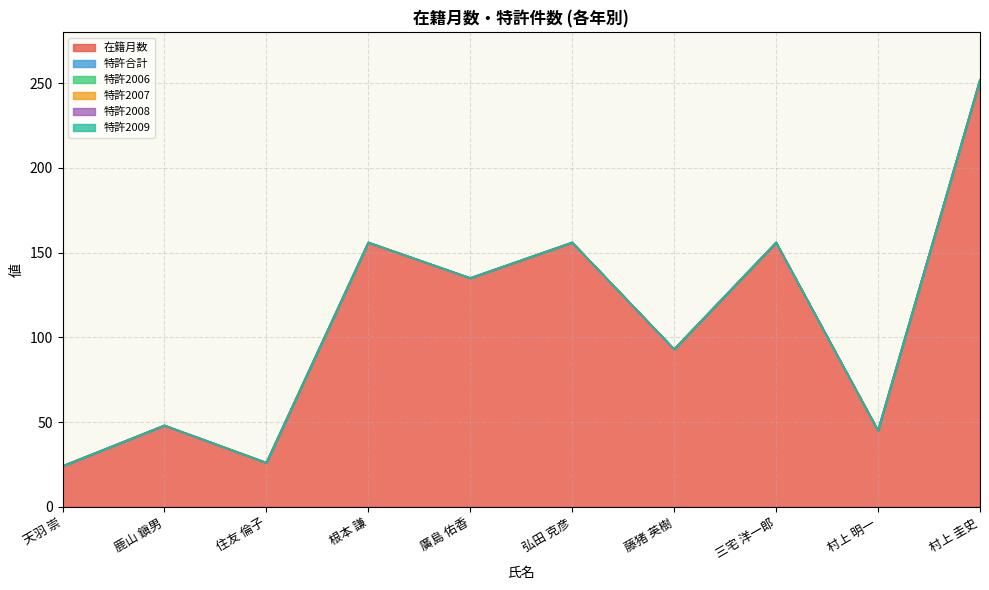

Which series has the widest spread of values?

在籍月数